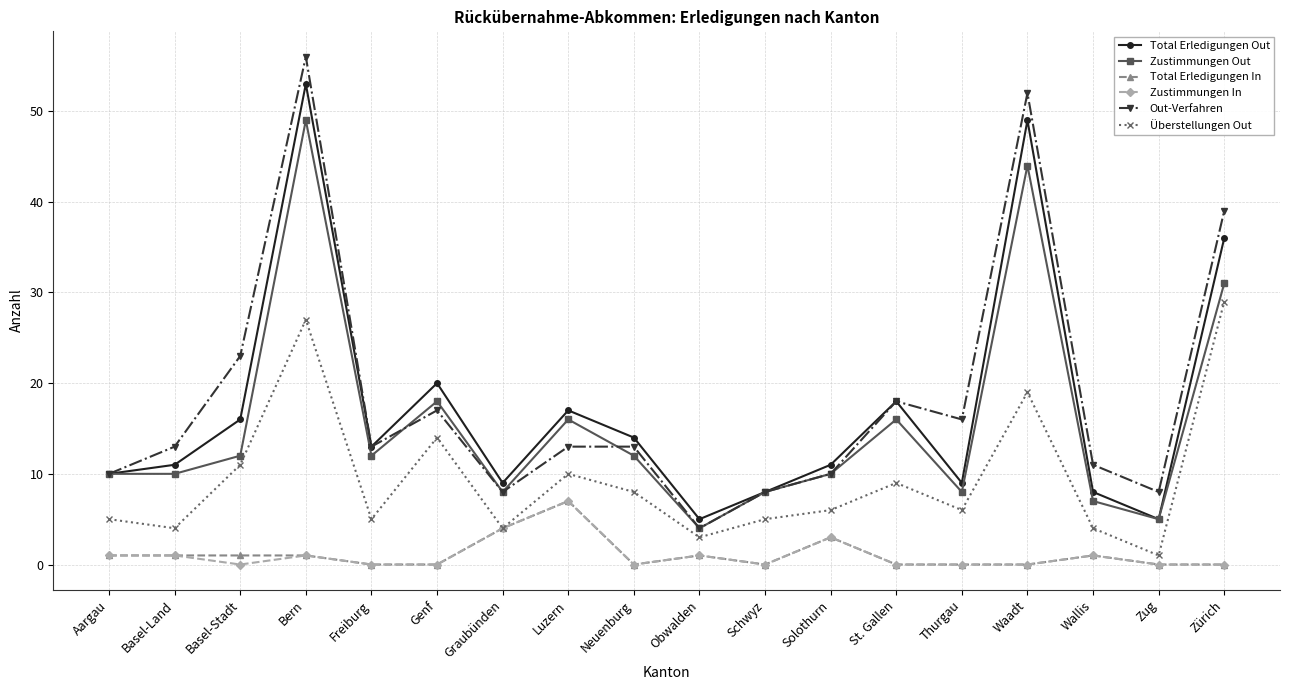

The value of Zustimmungen Out at Solothurn is 10. True or false?

True